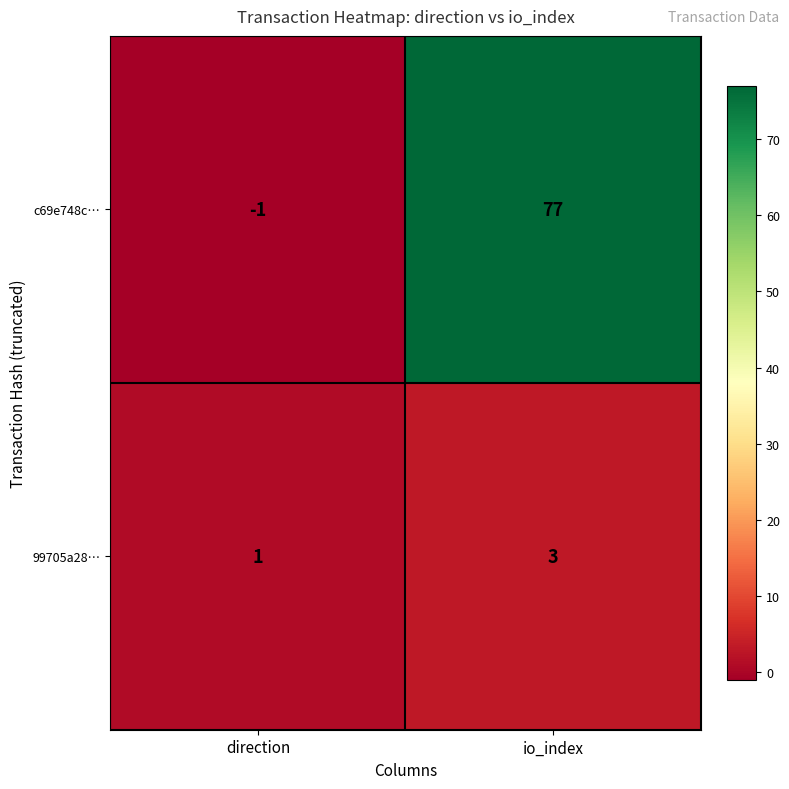

Is the value of c69e748c… at io_index greater than the value of 99705a28… at io_index?

Yes